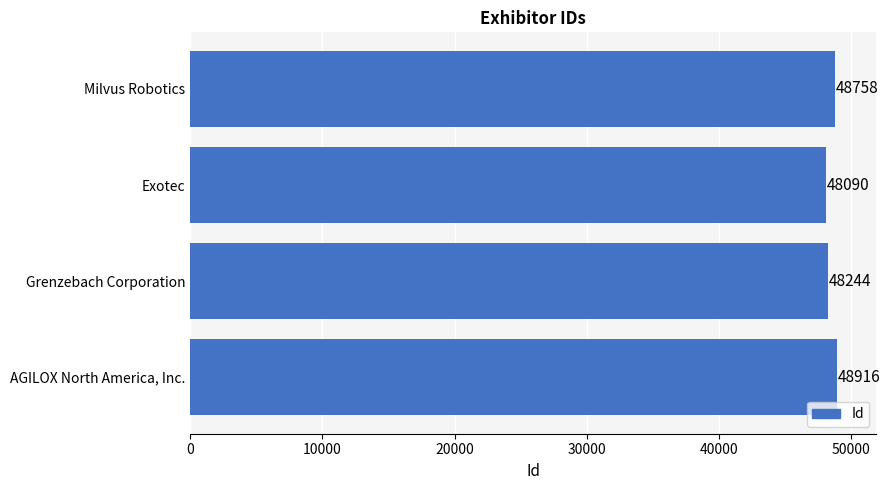

Which has a higher value, Milvus Robotics or Exotec?

Milvus Robotics